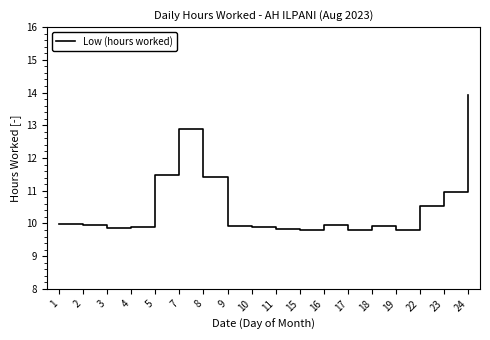

Between 3 and 8, which is larger?

8